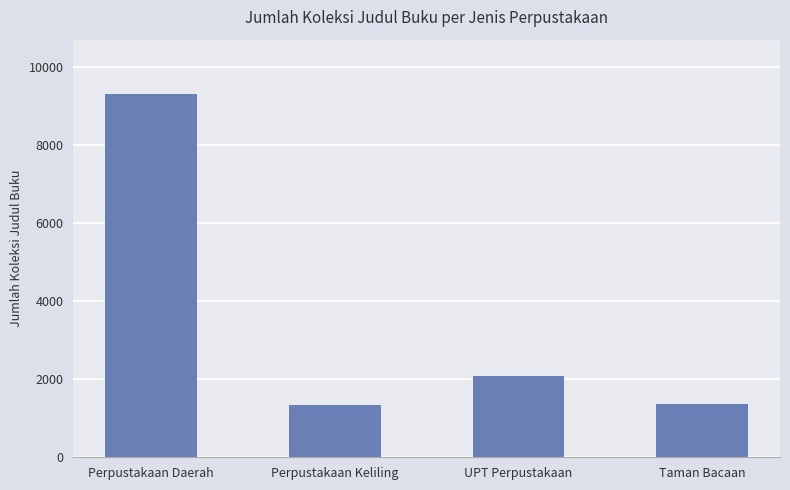

Does the chart contain any negative values?

No